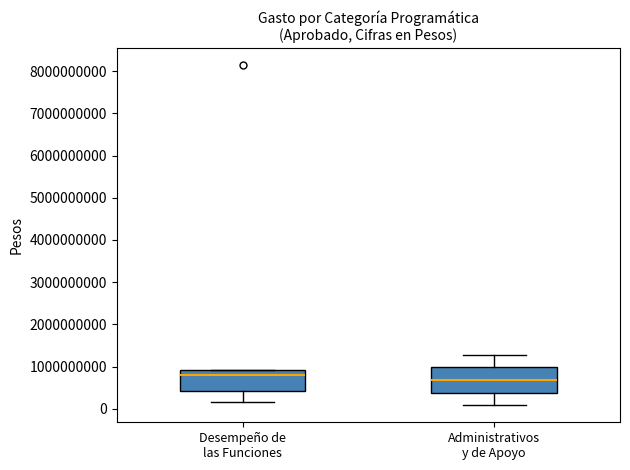

Where does the median line of the box for Administrativos y de Apoyo sit on the y-axis? The values are not printed on the chart, so give them approximately, as read against the axis.

700000000